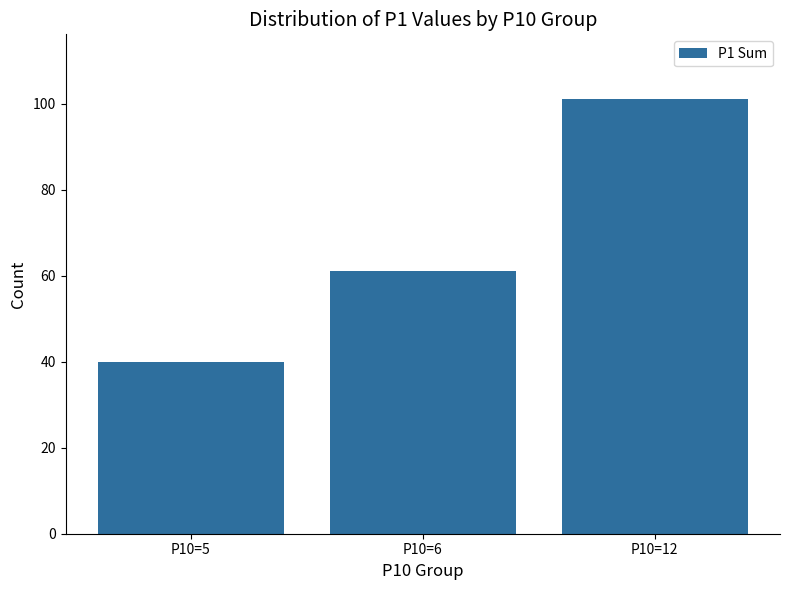

What is the change in value from P10=5 to P10=12?

+61